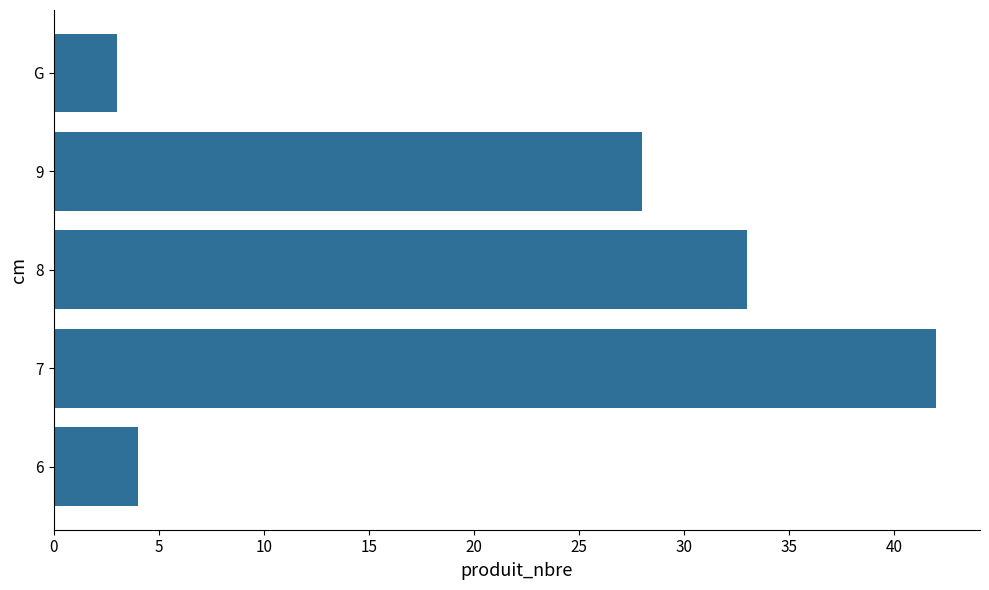

Approximately how many times larger is the value at 9 compared to G?

9.3